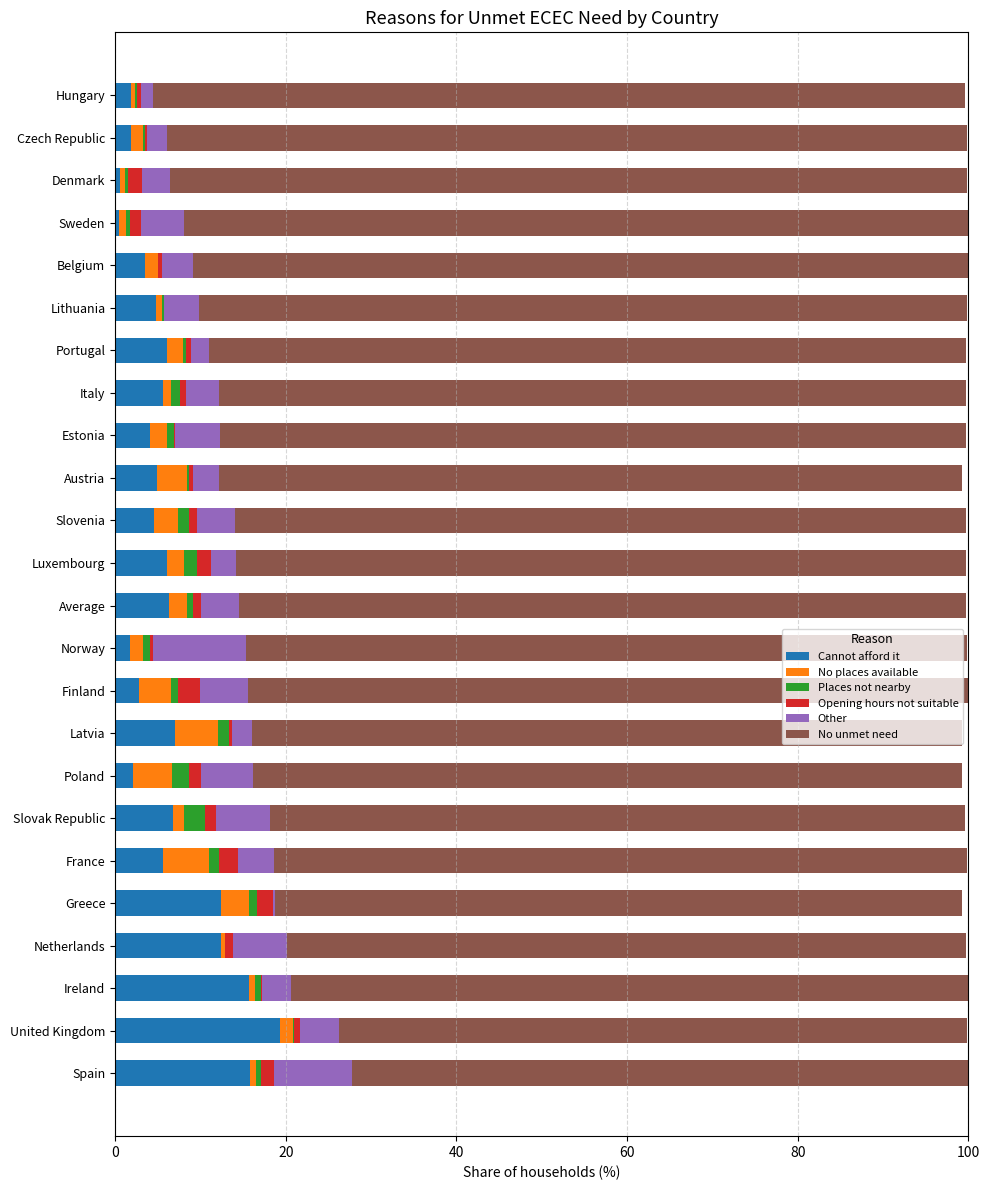

Count the number of categories in the chart.

24